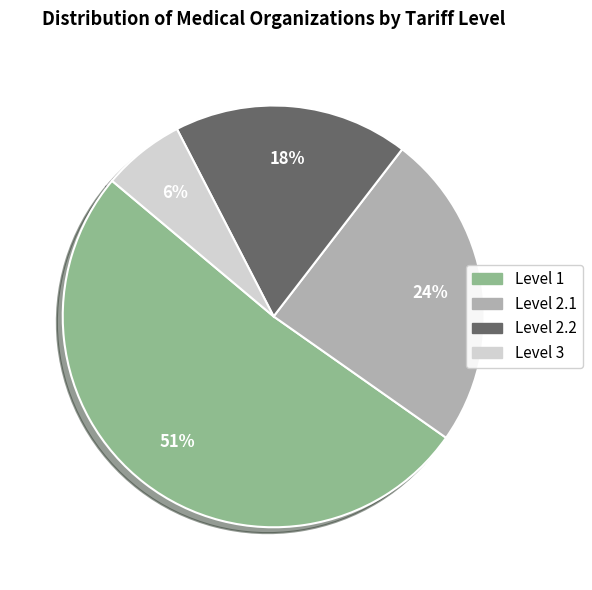

Is there a majority slice in this chart?

Yes